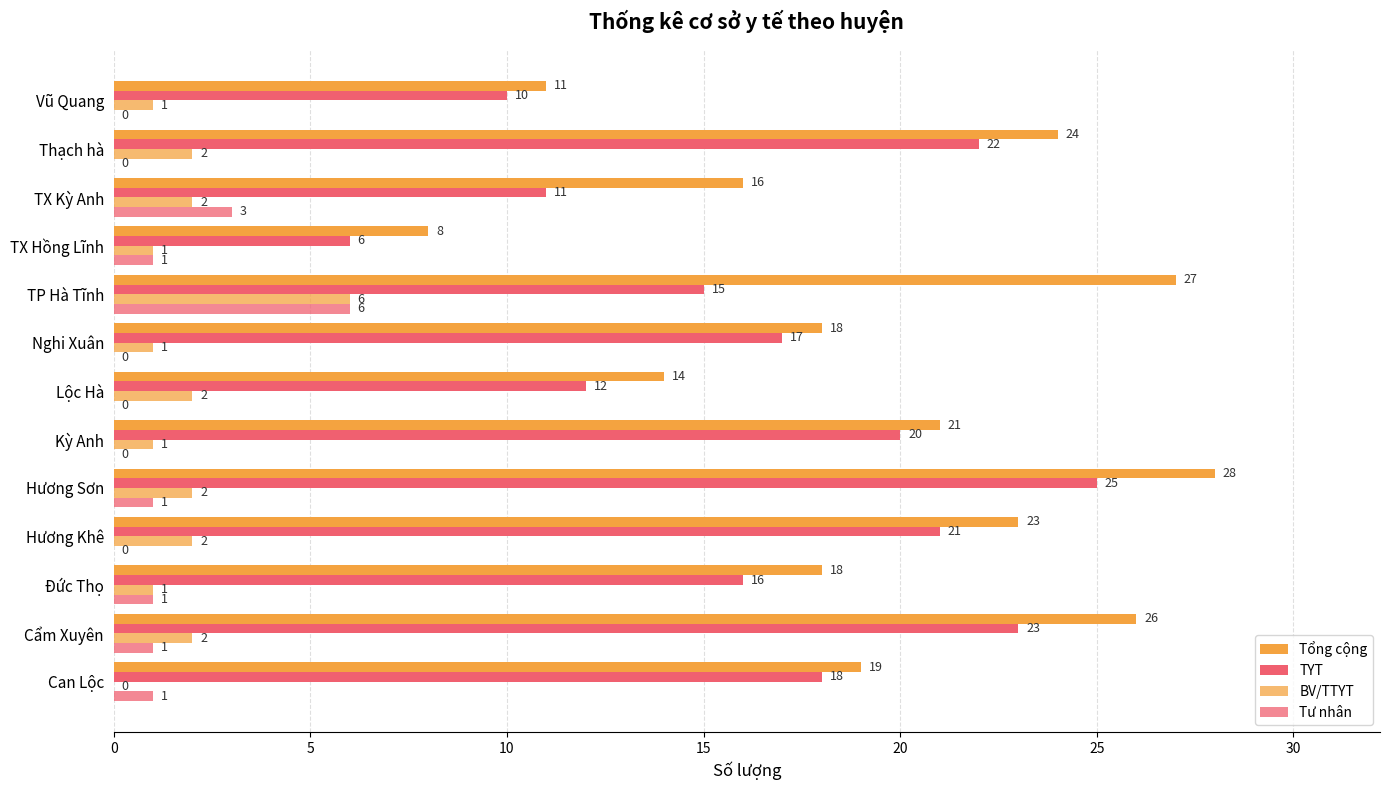

What is the difference between the maximum and second lowest values in the TYT series?

15